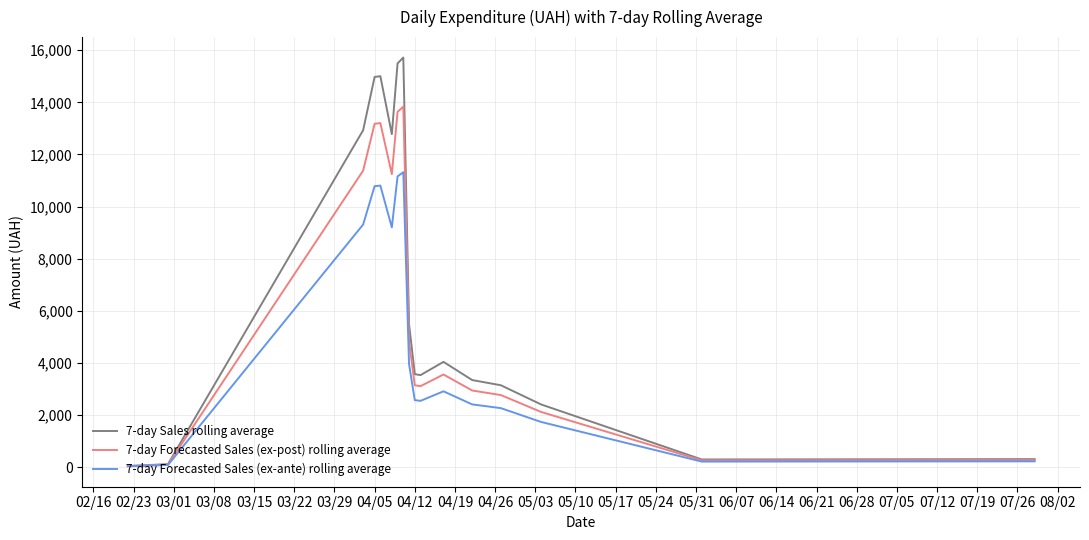

Which series has the largest total across all categories?

7-day Sales rolling average